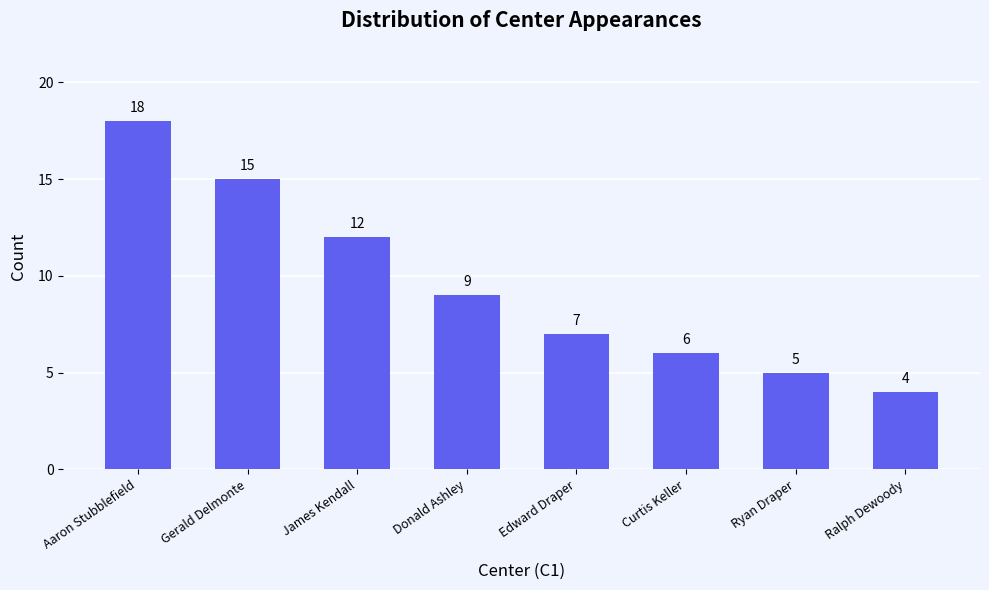

Approximately how many times larger is the value at Ryan Draper compared to Donald Ashley?

0.6